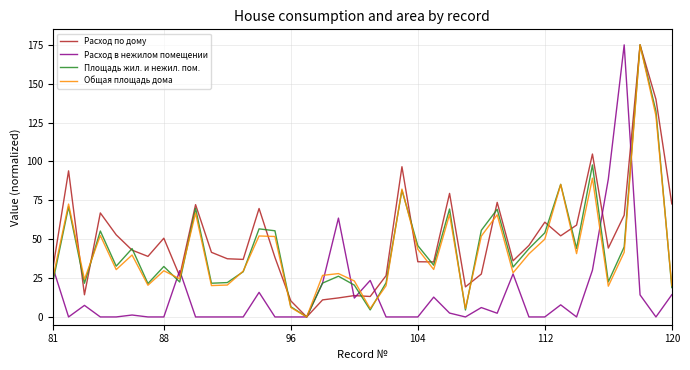

What is the total value across all series at 120?

126.0